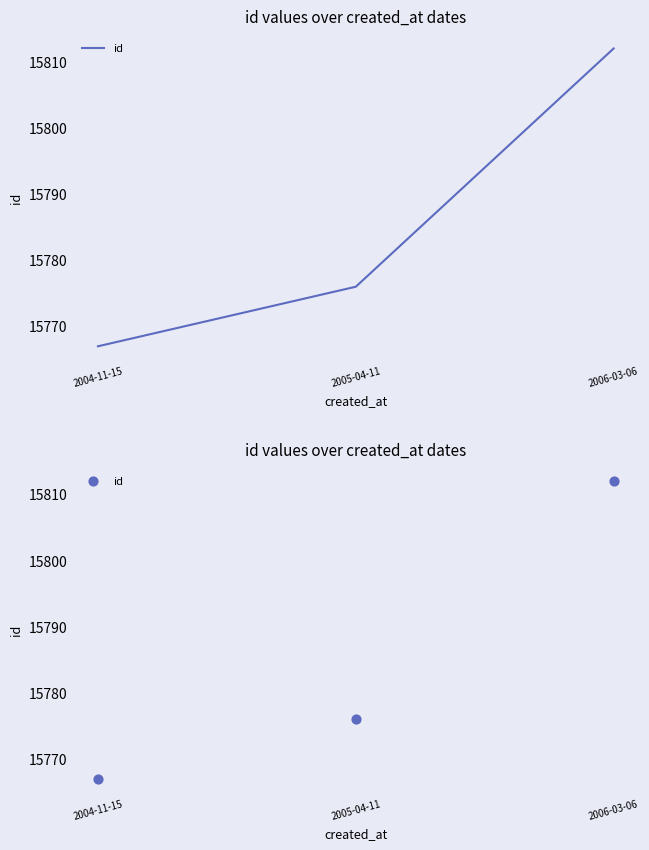

Which has a higher value, 2005-04-11 or 2004-11-15?

2005-04-11